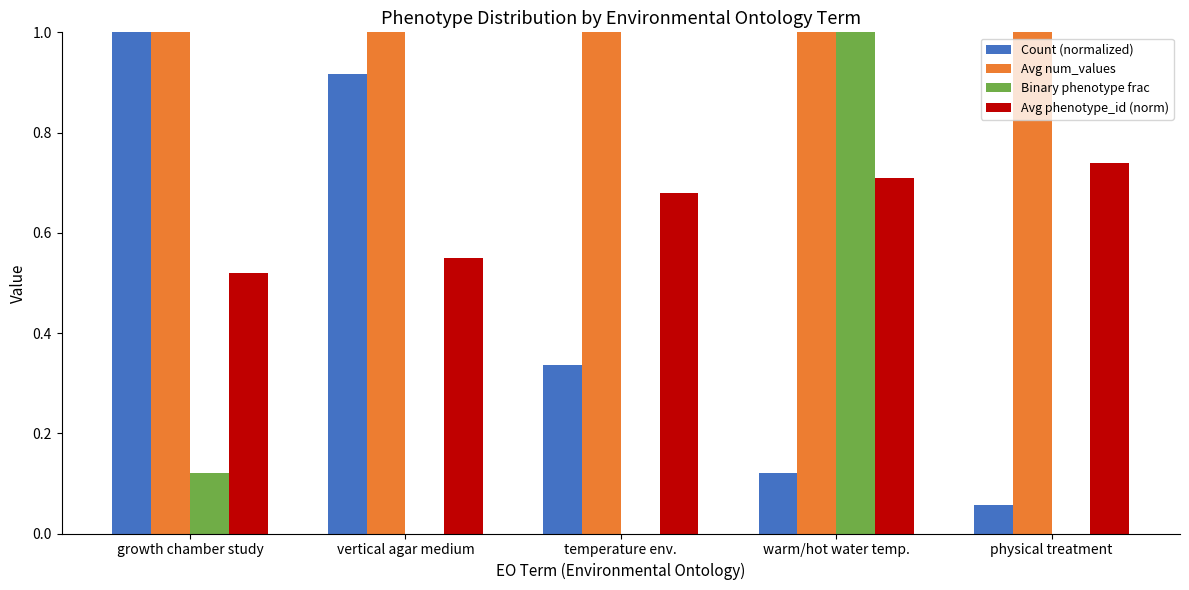

What is the label of the 3rd bar from the right?

temperature env.